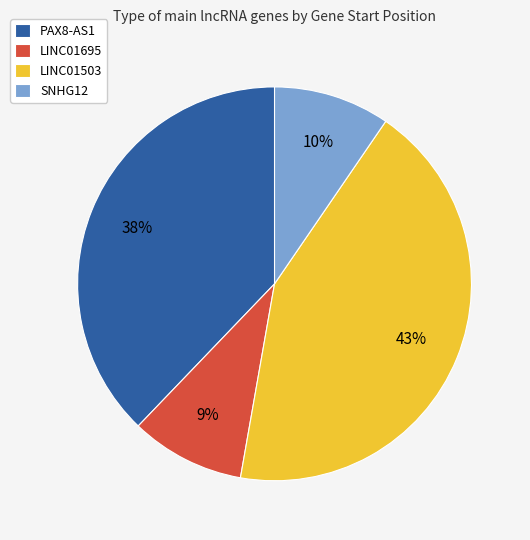

True or false: LINC01695 accounts for 9% of the total.

True